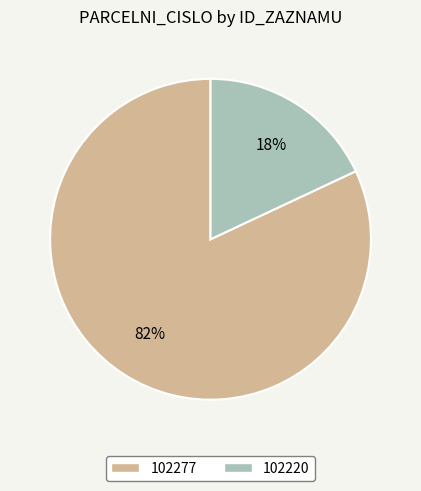

Does any single category account for the majority?

Yes